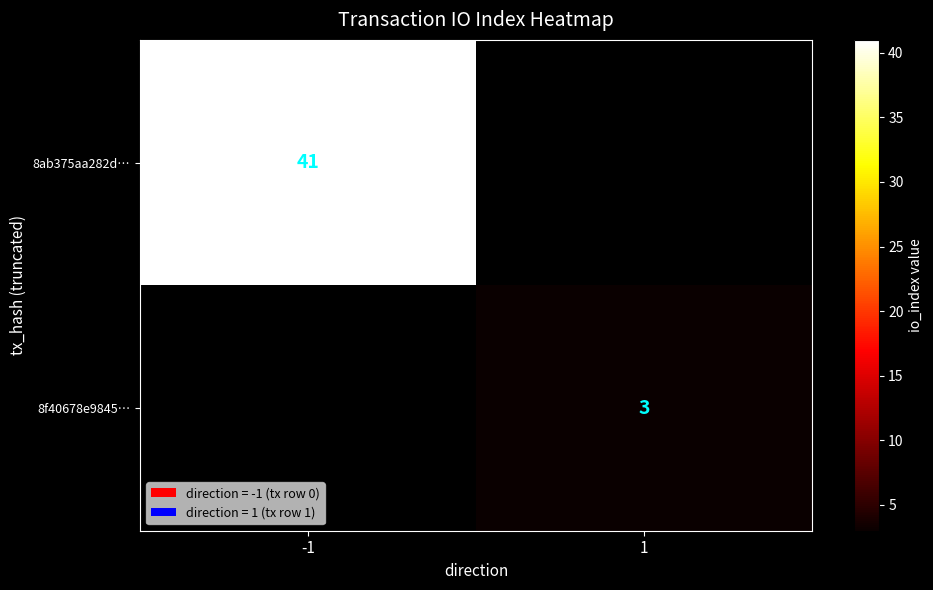

True or false: 8ab375aa282d… has a value of 56 at -1.

False